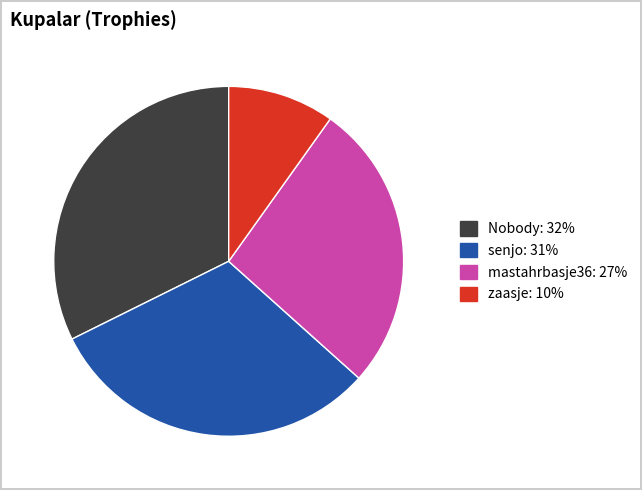

Is there any slice that represents more than half of the pie?

No